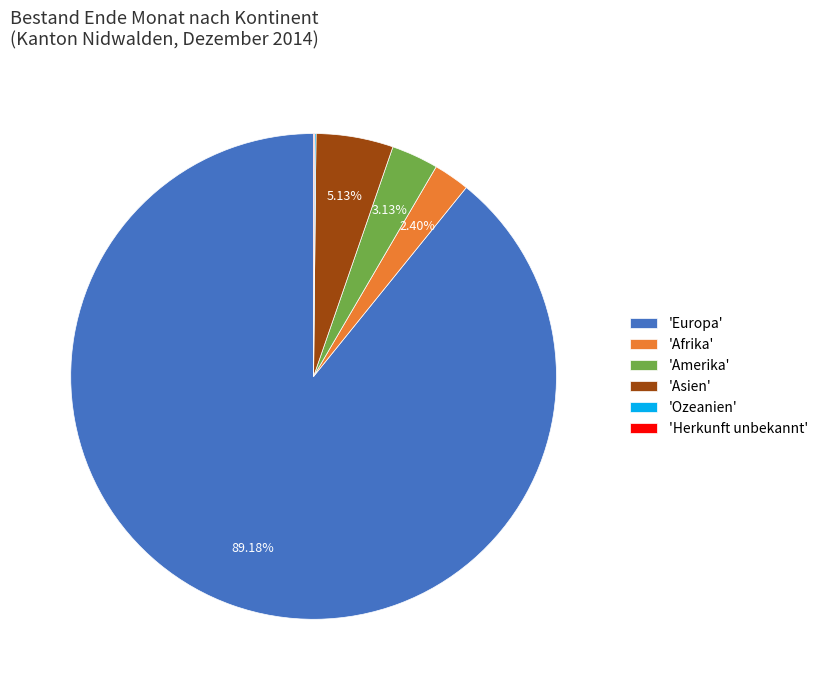

What is the ratio of the value at 'Europa' to the value at 'Afrika'?

37.2